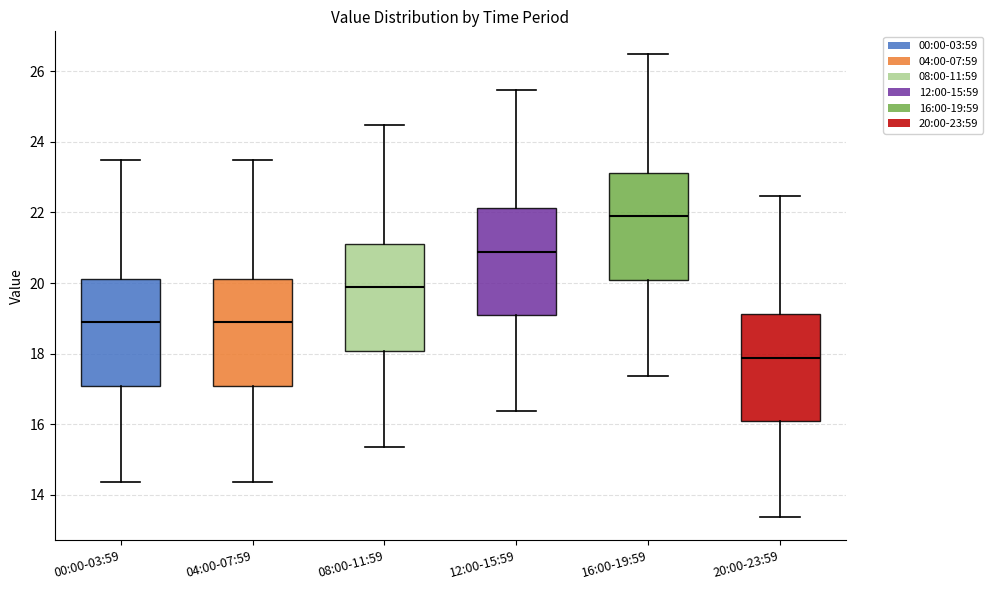

Which box's median line is the lowest?

20:00-23:59